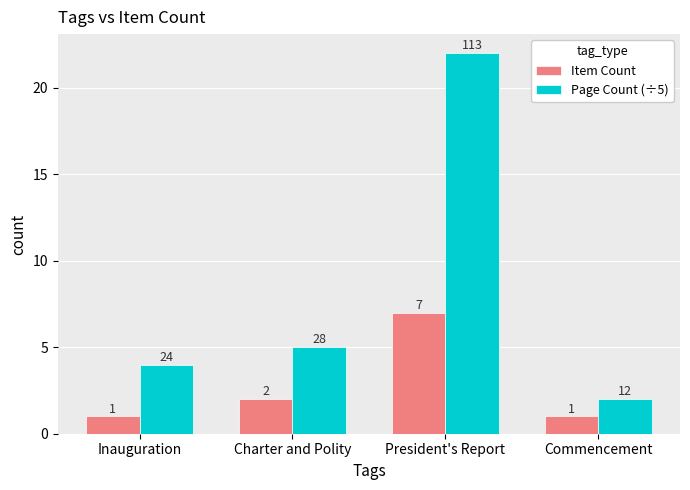

Reading left to right, transcribe all the data shown in this chart.

Item Count: Inauguration=1	Charter and Polity=2	President's Report=7	Commencement=1
Page Count (÷5): Inauguration=4	Charter and Polity=5	President's Report=22	Commencement=2